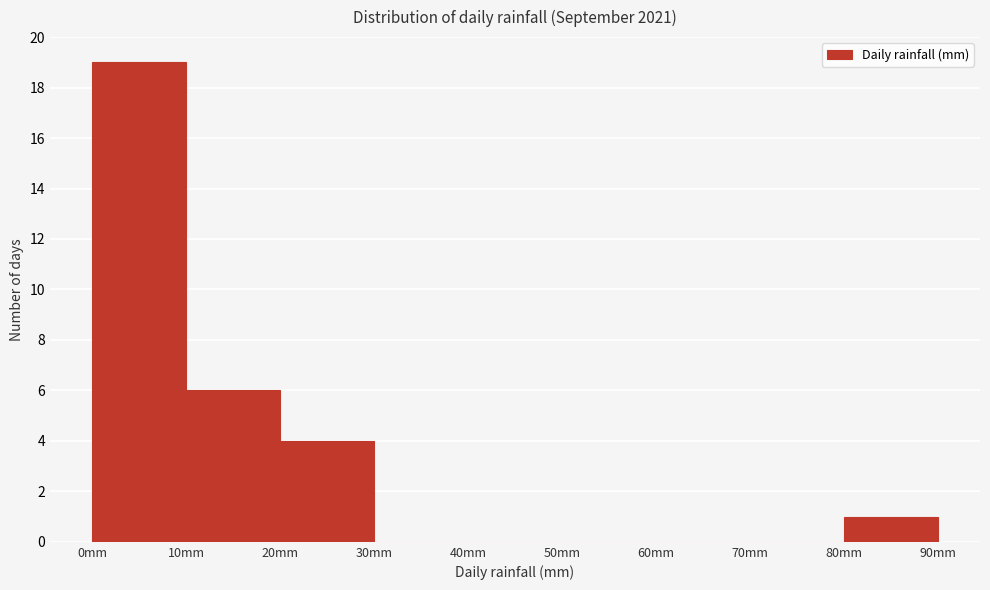

Over which range of the x-axis is the bar tallest?

0 to 10